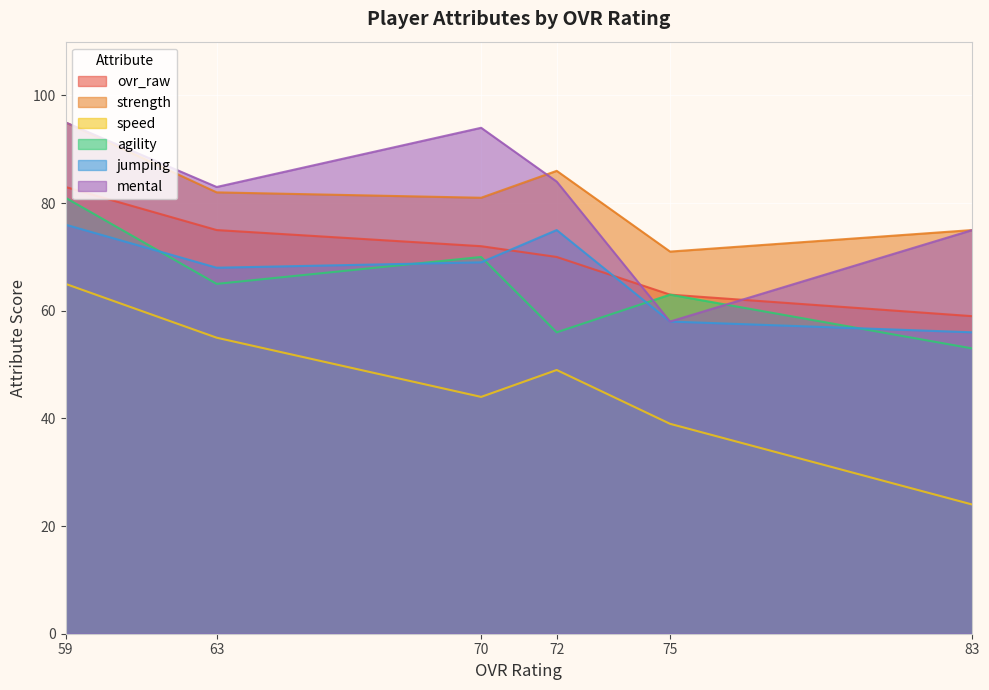

Reading left to right, what are all the values shown in this chart?

ovr_raw: 83	75	72	70	63	59
strength: 95	82	81	86	71	75
speed: 65	55	44	49	39	24
agility: 81	65	70	56	63	53
jumping: 76	68	69	75	58	56
mental: 95	83	94	84	58	75